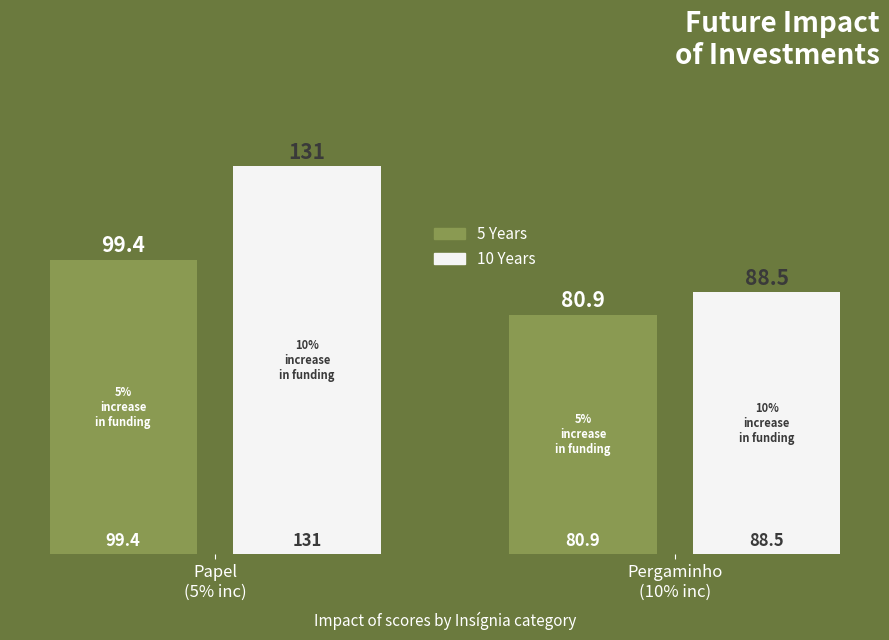

How many data points in 5 Years are less than 99?

1